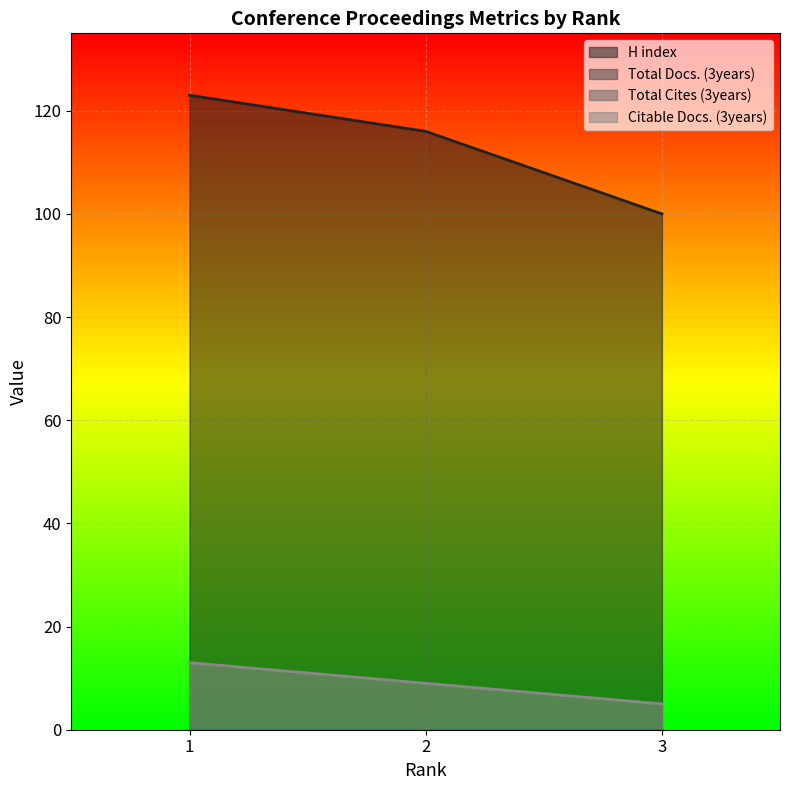

Does the chart display data point markers on the line(s)?

No